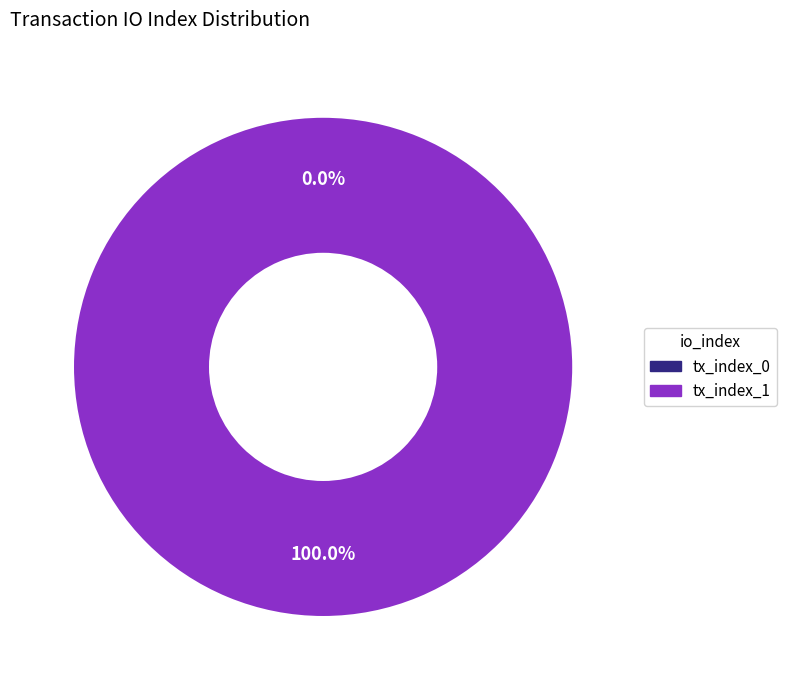

How many slices are in this pie chart?

2